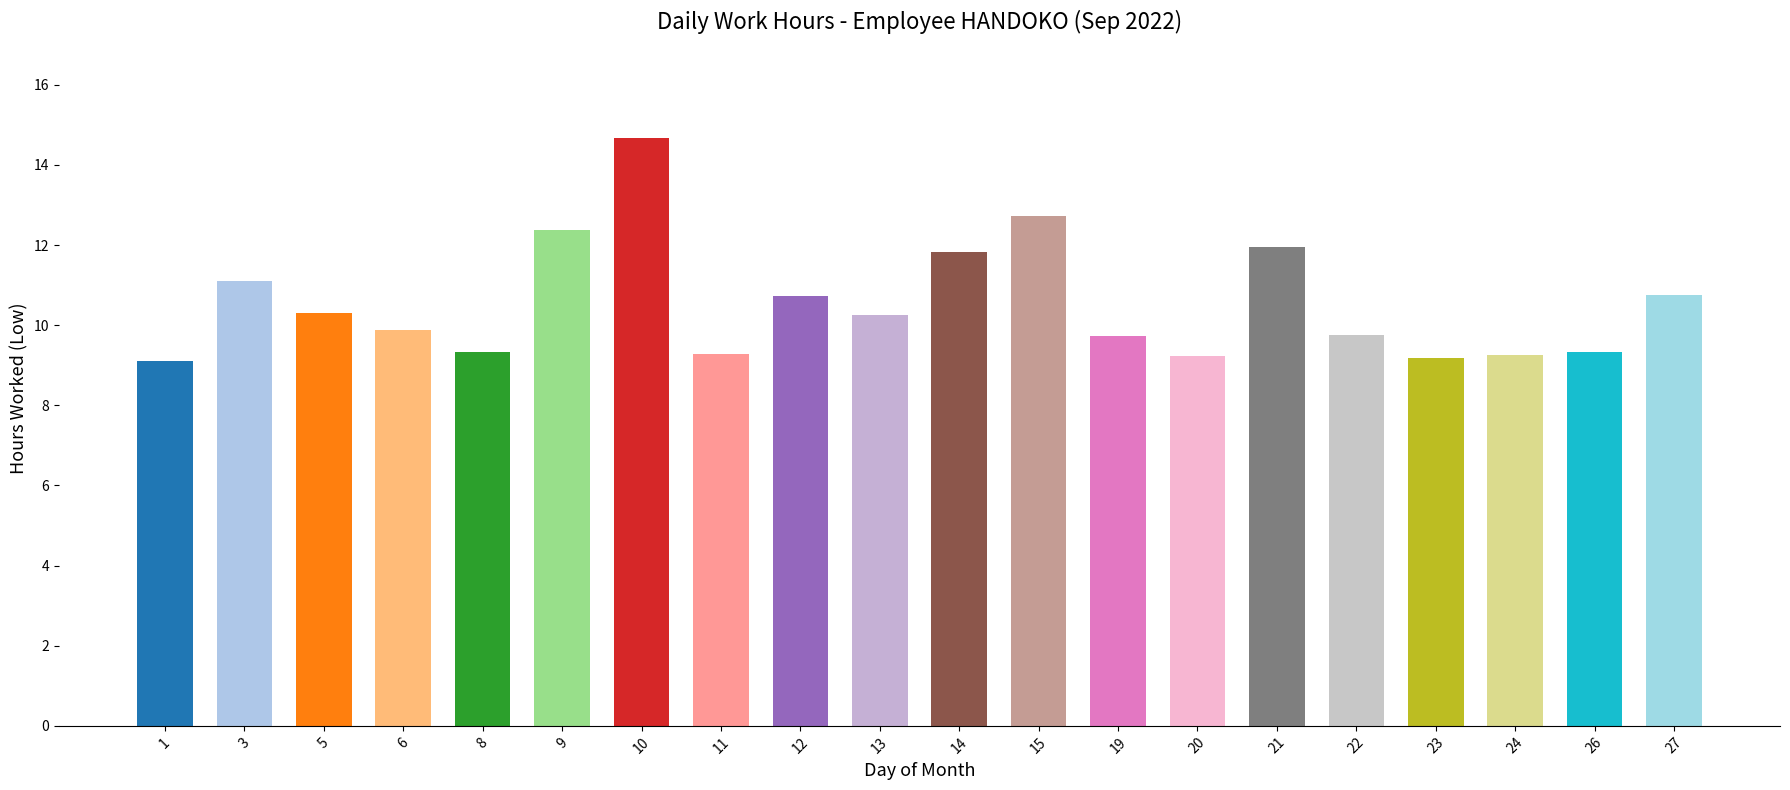

The value at 15 is 19.5. True or false?

False